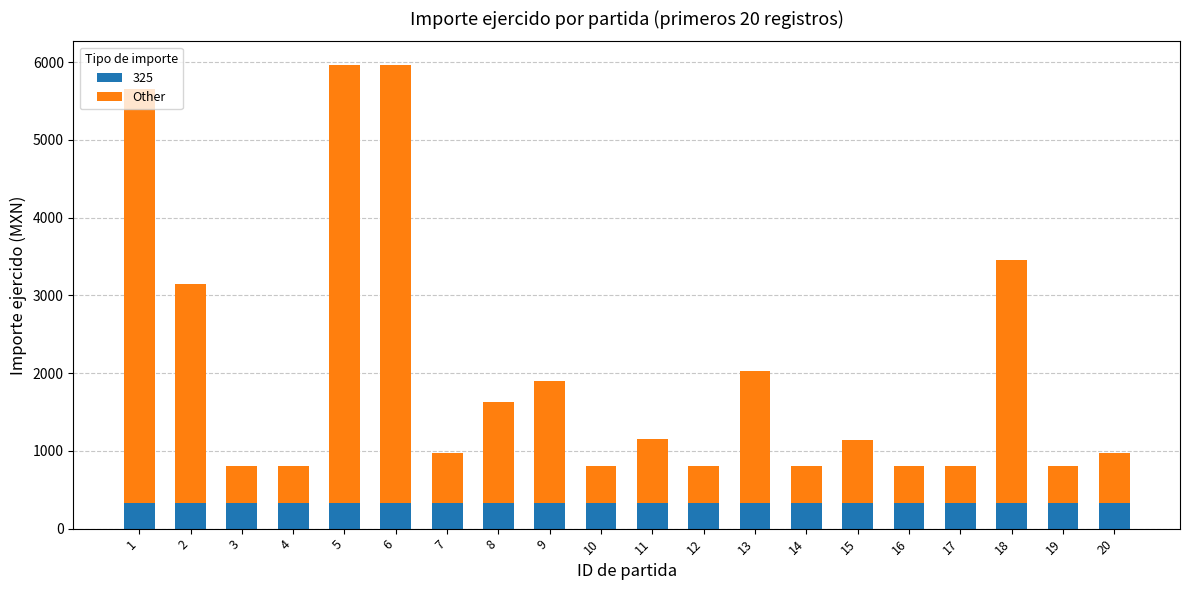

What is the total value across all series at 15?

1138